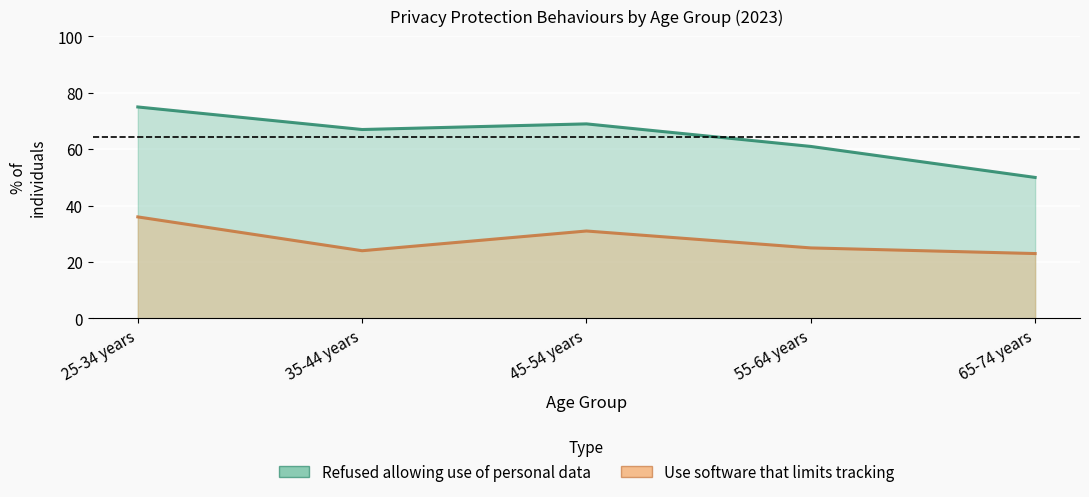

At which category does Use software that limits tracking reach its first local valley?

35-44 years